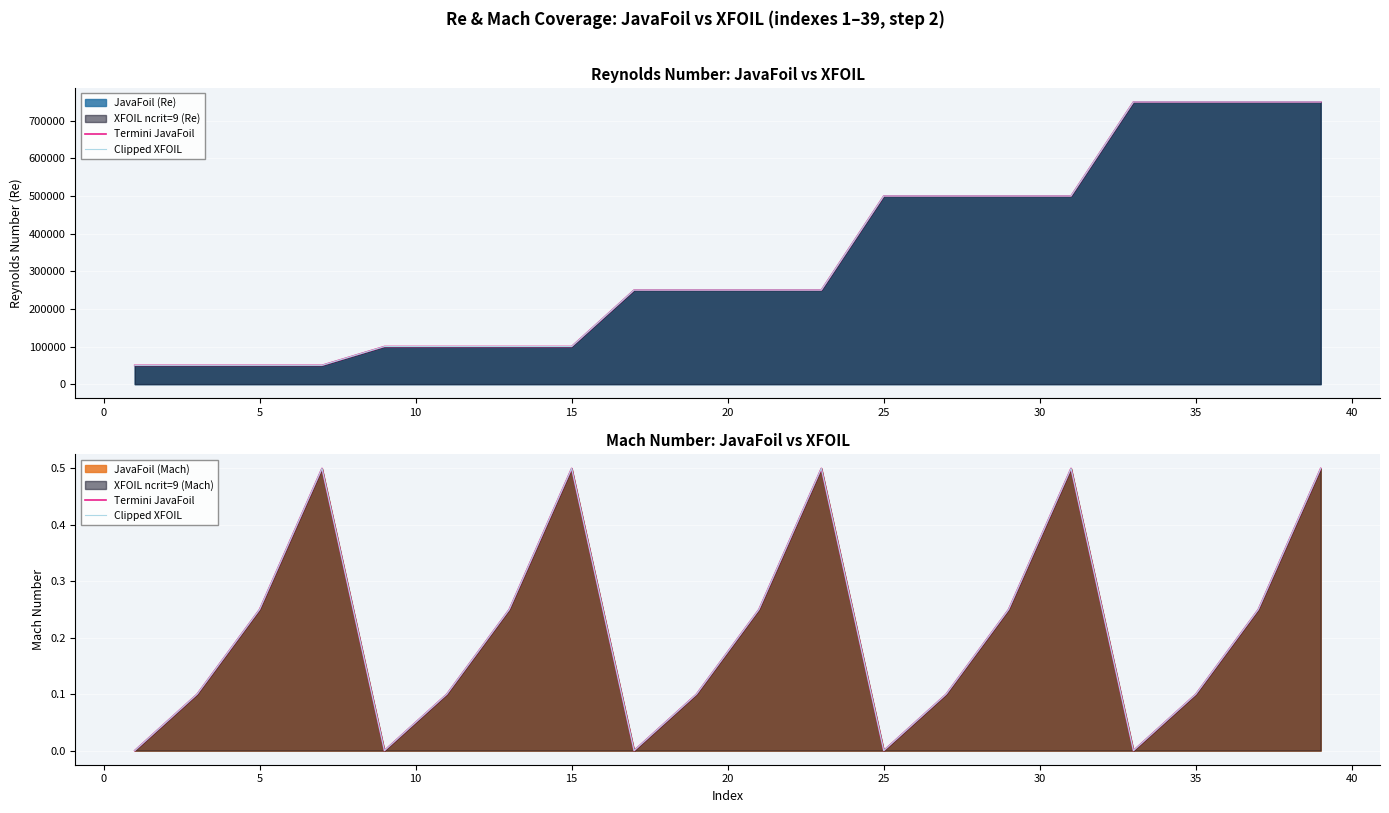

What is the difference between the maximum and minimum values in the Clipped XFOIL series?

0.5